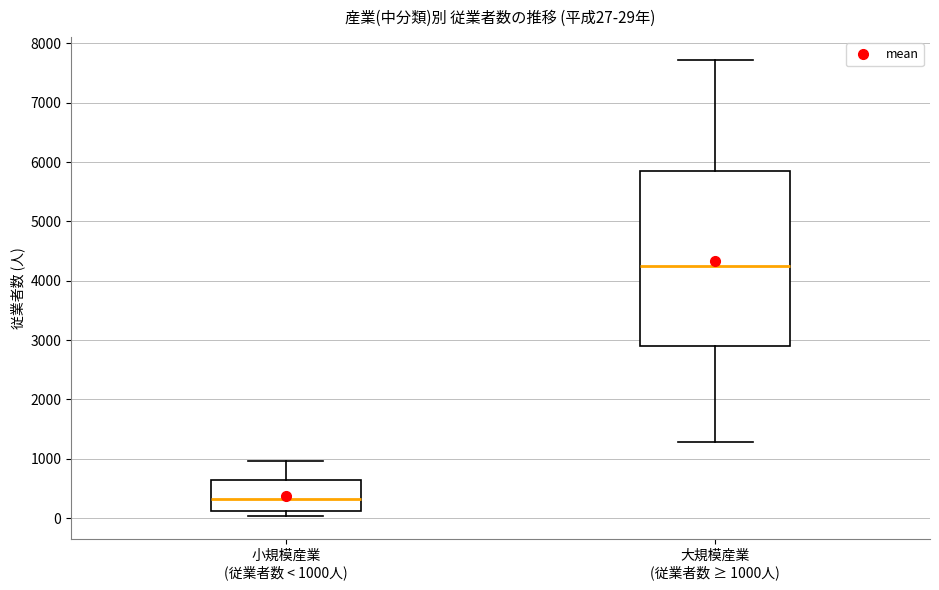

Which box is the tallest, from its lower edge to its upper edge?

大規模産業 (従業者数 ≥ 1000人)